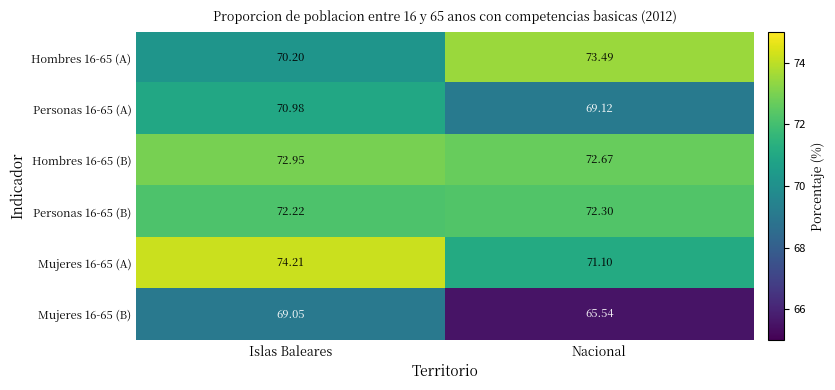

How many series are shown in this chart?

6